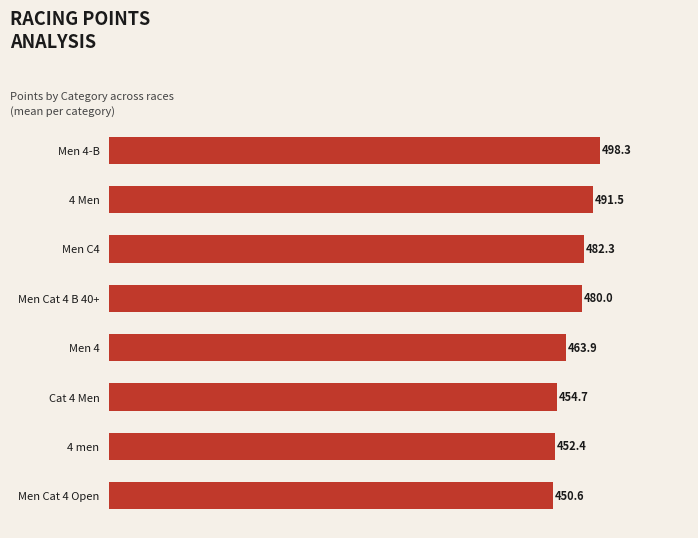

What is the value of the 1st bar from the top?

498.3